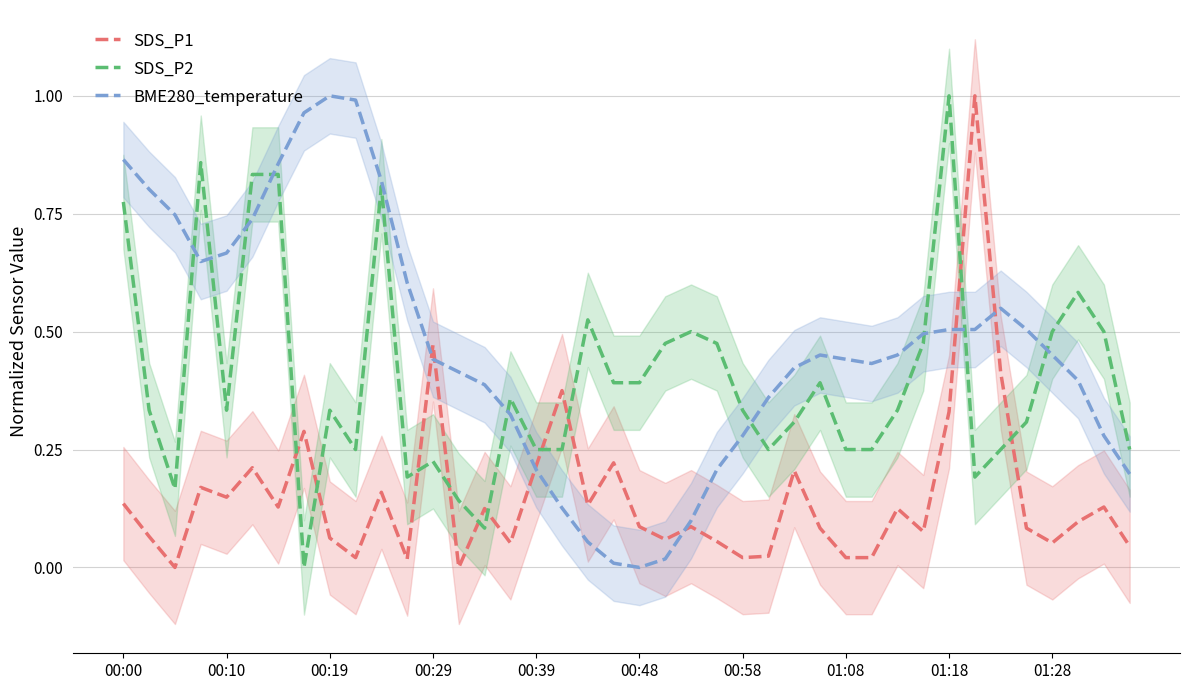

Which category has the highest value in the SDS_P2 series?

01:18